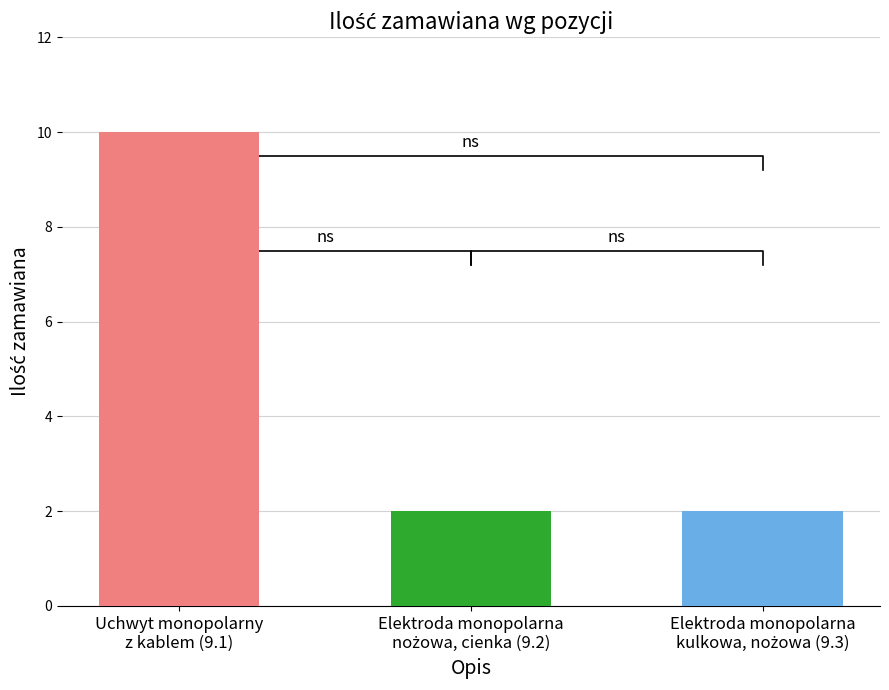

What is the greatest value displayed?

10